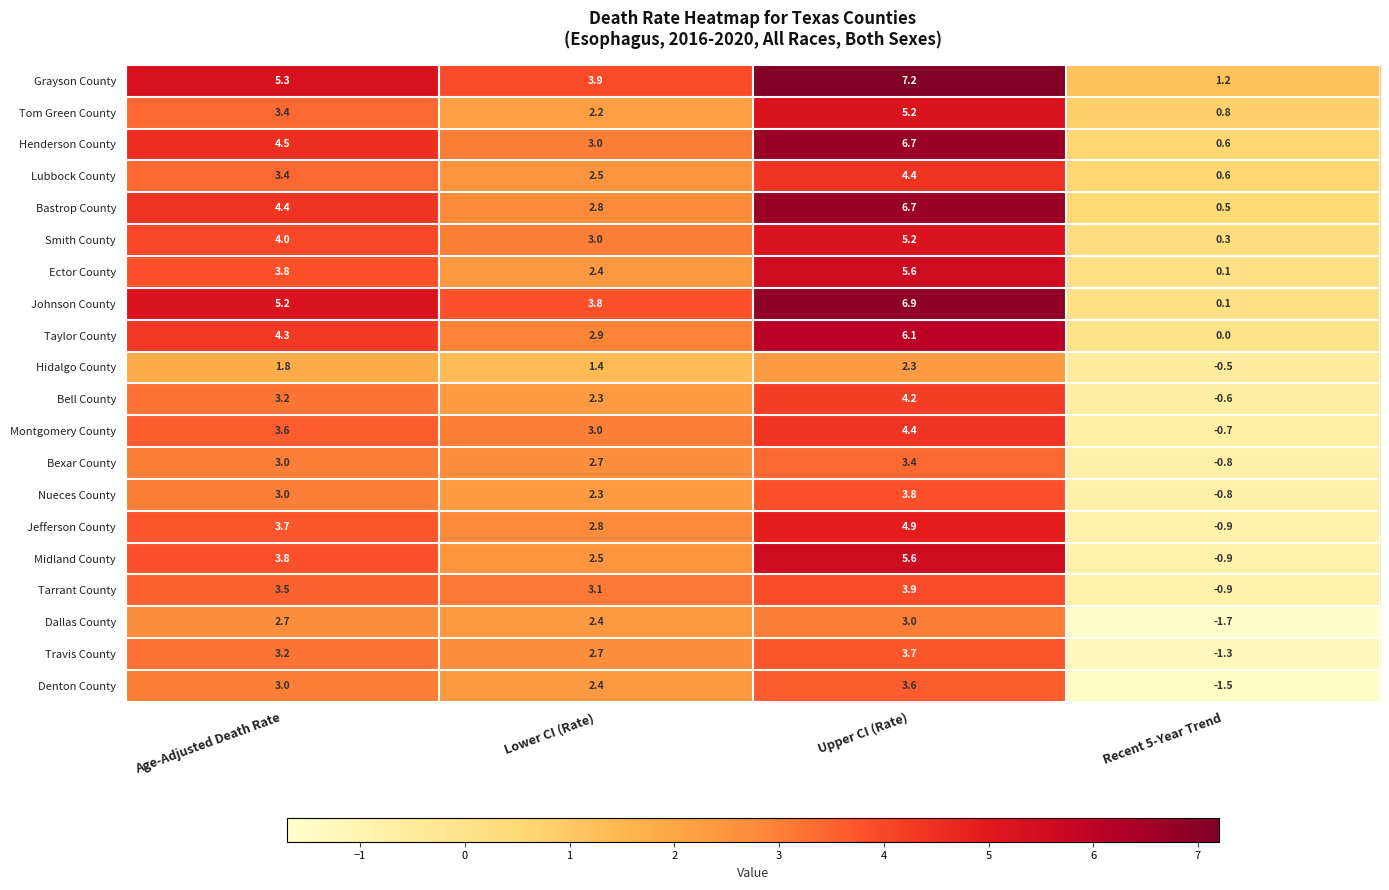

At which category is the sum across all series the highest?

Upper CI (Rate)